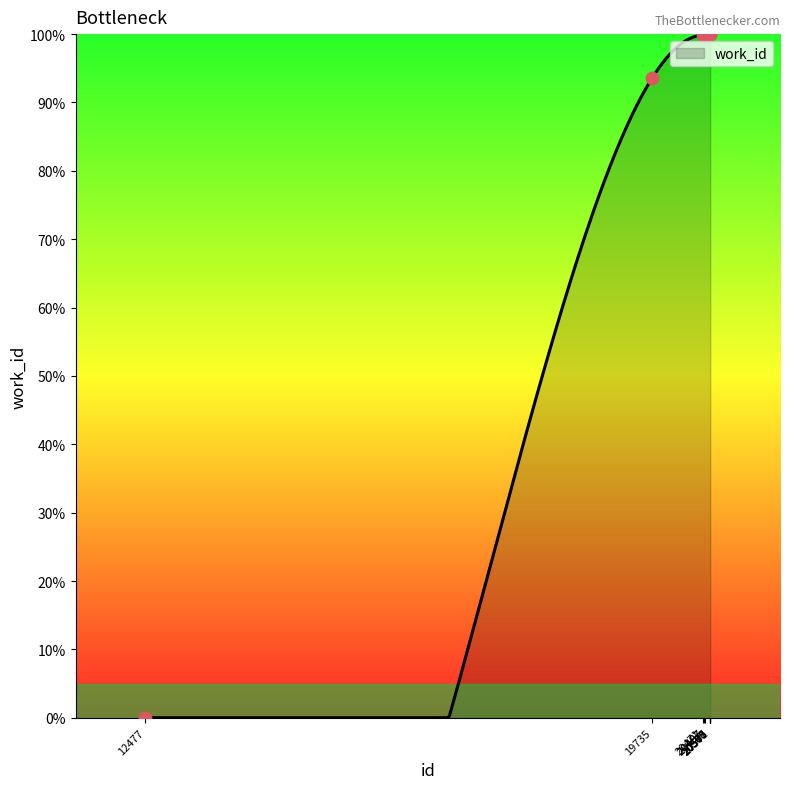

Which has a higher value, 20487 or 20570?

20570